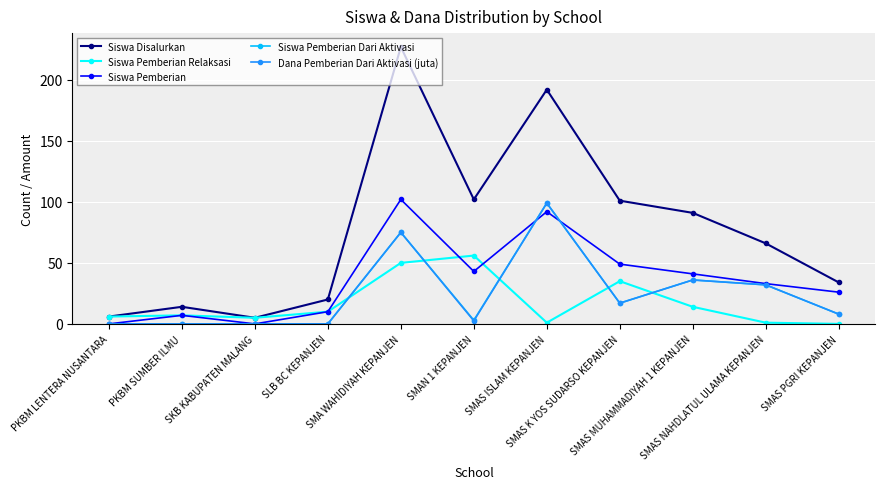

What is the greatest value displayed?

227.0